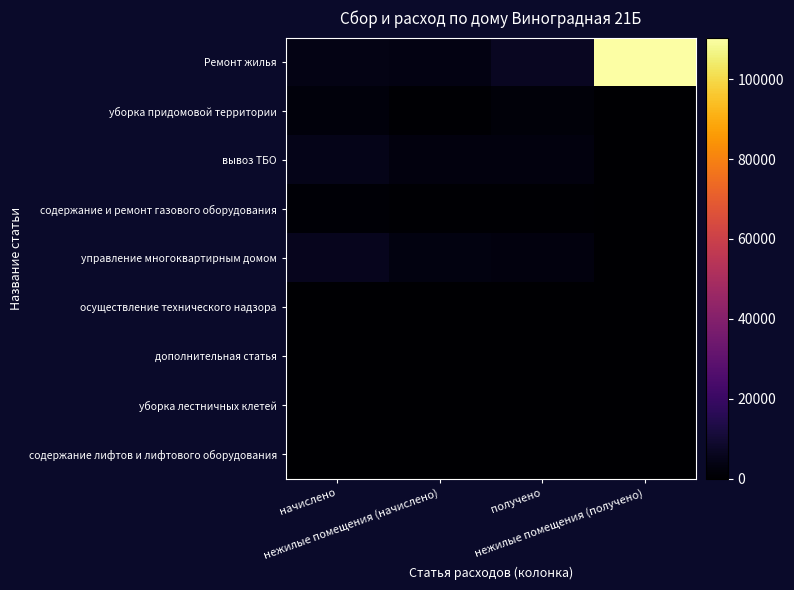

Reading right to left, extract all data points from this chart.

Ремонт жилья: нежилые помещения (получено)=110389.3	получено=6768.9	нежилые помещения (начислено)=3615.4	начислено=4186.0
уборка придомовой территории: нежилые помещения (получено)=0.0	получено=1914.2	нежилые помещения (начислено)=647.9	начислено=2250.5
вывоз ТБО: нежилые помещения (получено)=0.0	получено=2759.6	нежилые помещения (начислено)=2992.6	начислено=5005.1
содержание и ремонт газового оборудования: нежилые помещения (получено)=0.0	получено=452.6	нежилые помещения (начислено)=529.9	начислено=900.3
управление многоквартирным домом: нежилые помещения (получено)=0.0	получено=2933.6	нежилые помещения (начислено)=3449.0	начислено=5779.3
осуществление технического надзора: нежилые помещения (получено)=0.0	получено=0.0	нежилые помещения (начислено)=0.0	начислено=0.0
дополнительная статья: нежилые помещения (получено)=0.0	получено=0.0	нежилые помещения (начислено)=0.0	начислено=0.0
уборка лестничных клетей: нежилые помещения (получено)=0.0	получено=0.0	нежилые помещения (начислено)=0.0	начислено=0.0
содержание лифтов и лифтового оборудования: нежилые помещения (получено)=0.0	получено=0.0	нежилые помещения (начислено)=0.0	начислено=0.0